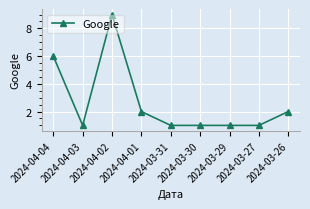

How many lines are shown in the chart?

1